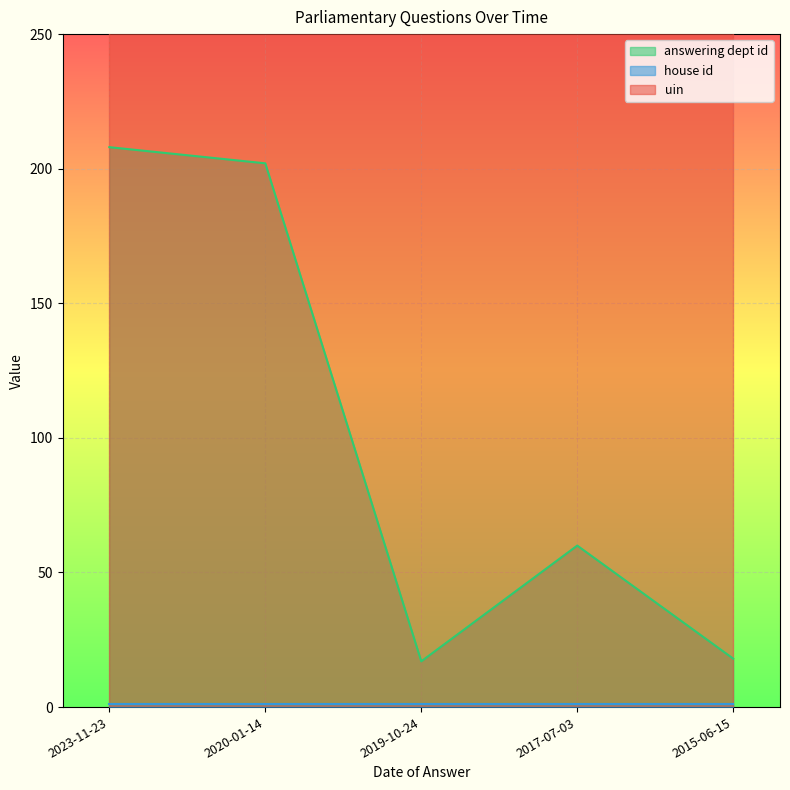

Reading left to right, list all the values displayed in this chart.

answering dept id: 2023-11-23=208	2020-01-14=202	2019-10-24=17	2017-07-03=60	2015-06-15=18
house id: 2023-11-23=1	2020-01-14=1	2019-10-24=1	2017-07-03=1	2015-06-15=1
uin: 2023-11-23=1774	2020-01-14=1774	2019-10-24=1774	2017-07-03=1774	2015-06-15=1774